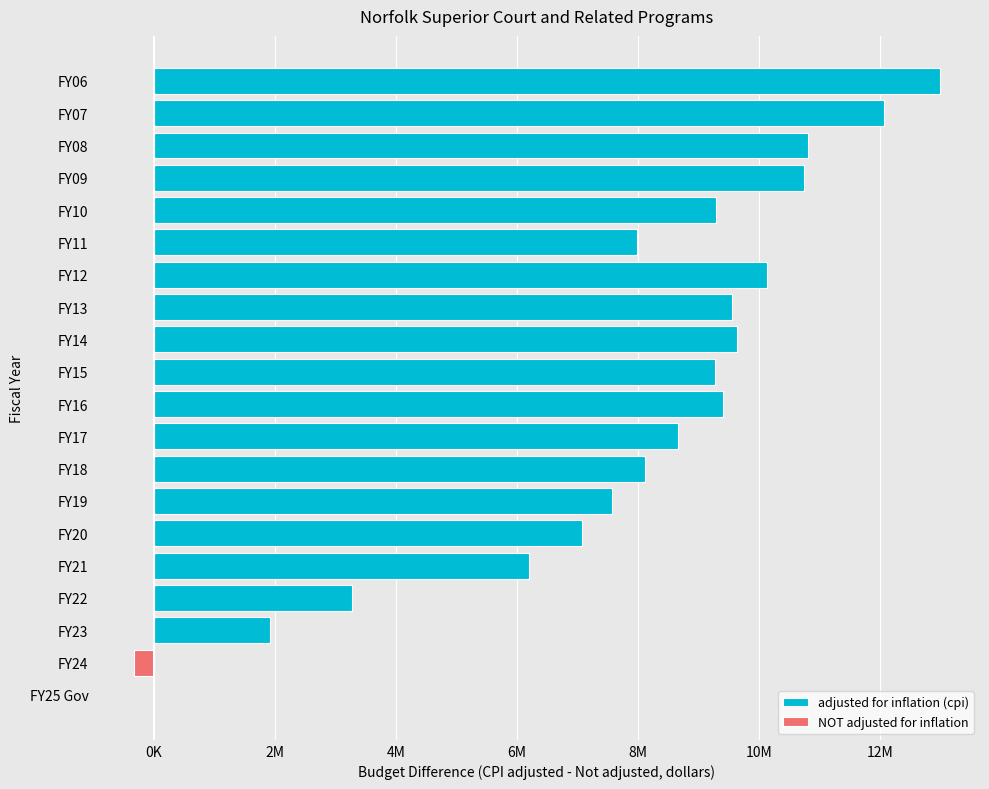

At 11, list the series in order from smallest to largest.

NOT adjusted for inflation, adjusted for inflation (cpi)